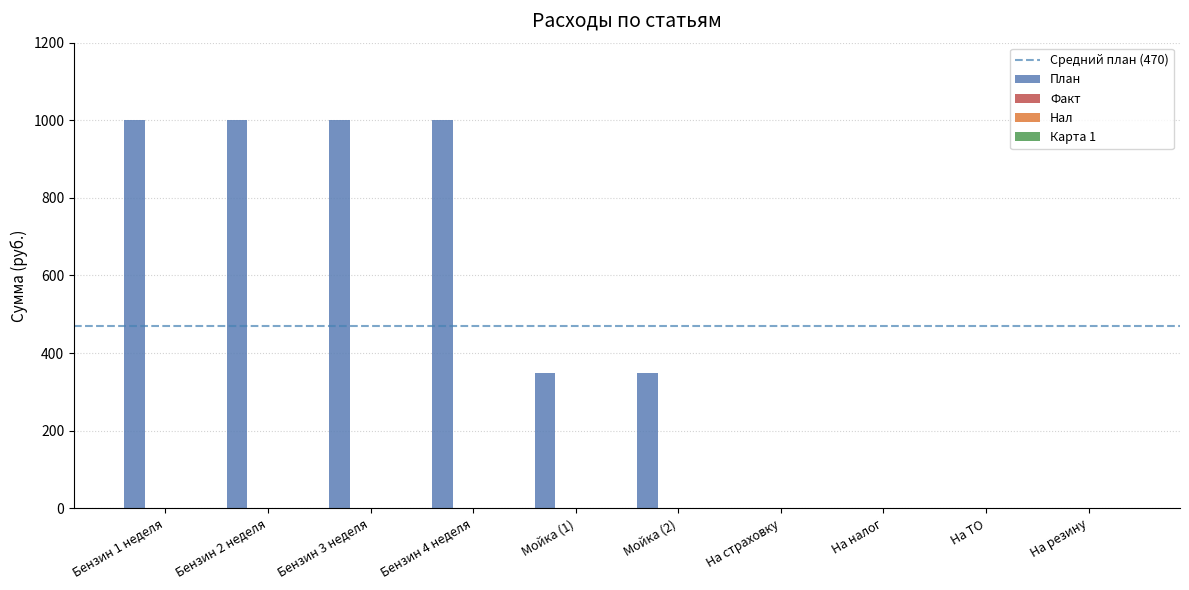

What is the maximum value shown in the chart?

1000